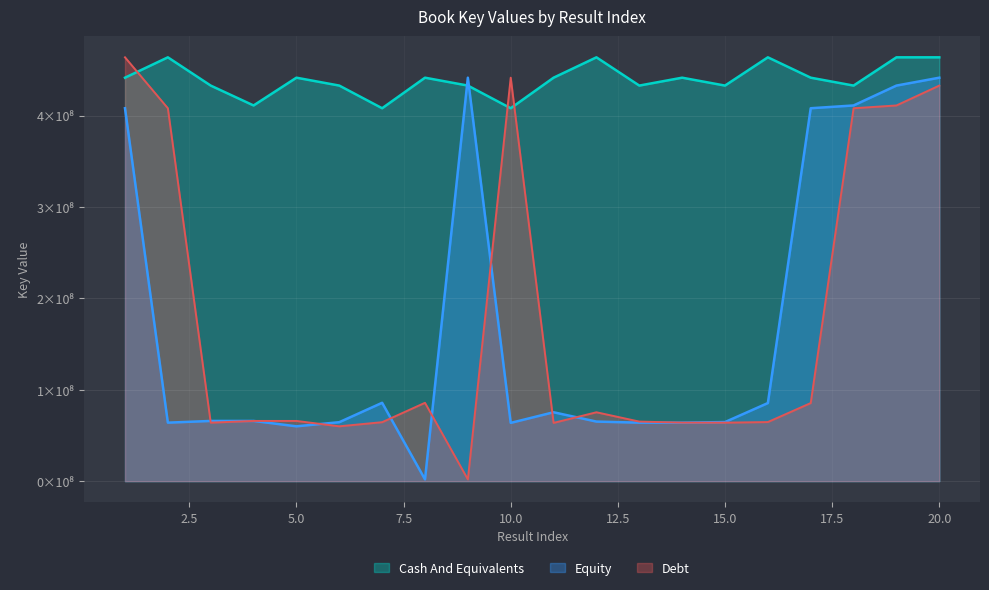

List the series in order of their peak value, lowest first.

Equity, Debt, Cash And Equivalents